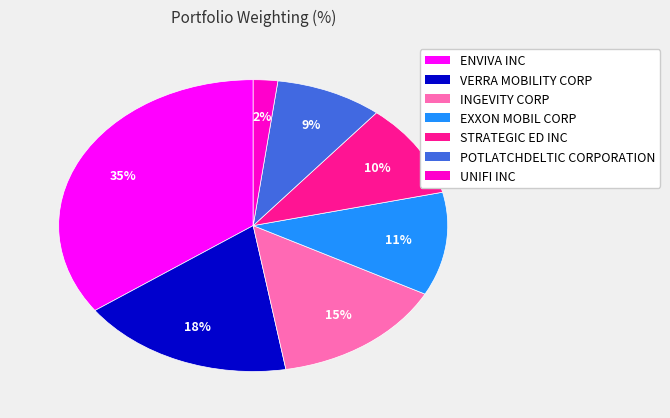

Combined, do INGEVITY CORP and UNIFI INC account for over 50%?

No